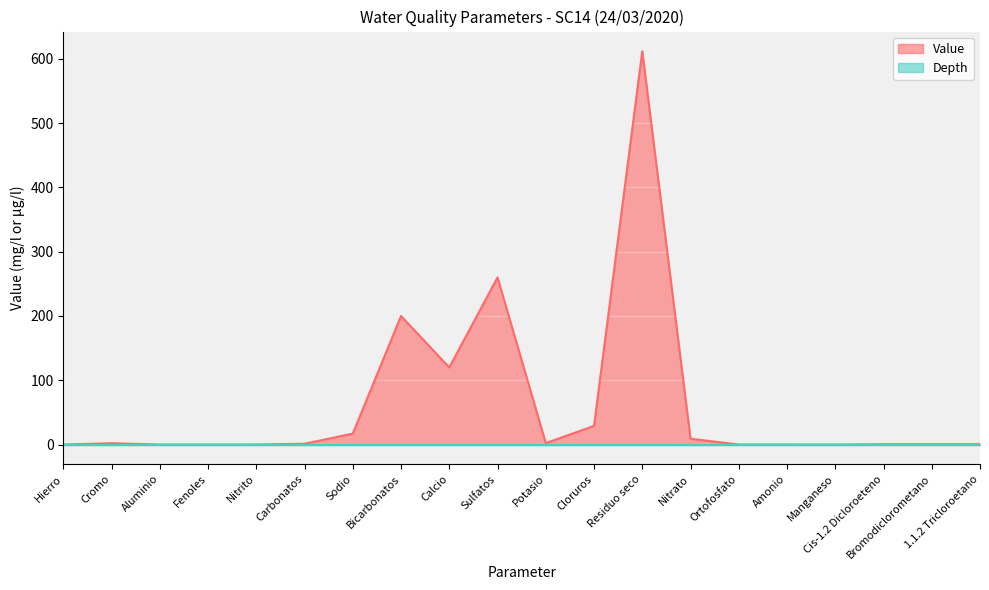

Reading right to left, list all the values displayed in this chart.

1.1.2 Tricloroetano=0.5	Bromodiclorometano=0.5	Cis-1.2 Dicloroeteno=0.5	Manganeso=0.0	Amonio=0.1	Ortofosfato=0.1	Nitrato=9.0	Residuo seco=612.0	Cloruros=29.0	Potasio=2.2	Sulfatos=260.0	Calcio=120.0	Bicarbonatos=200.0	Sodio=17.0	Carbonatos=1.2	Nitrito=0.1	Fenoles=0.0	Aluminio=0.0	Cromo=2.0	Hierro=0.0